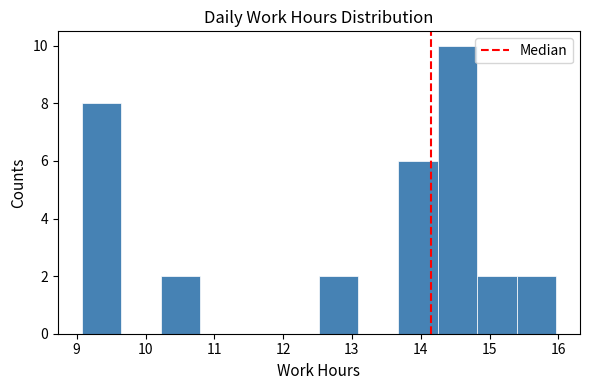

Reading left to right, transcribe this chart: for each bar, give the range it covers on the x-axis and its height. Neither the bar edges nor the heights are printed on the chart, so give them approximately, as read against the axes.

9.1 to 9.6: 8
9.6 to 10.2: 0
10.2 to 10.8: 2
10.8 to 11.4: 0
11.4 to 11.9: 0
11.9 to 12.5: 0
12.5 to 13.1: 2
13.1 to 13.7: 0
13.7 to 14.2: 6
14.2 to 14.8: 10
14.8 to 15.4: 2
15.4 to 16.0: 2